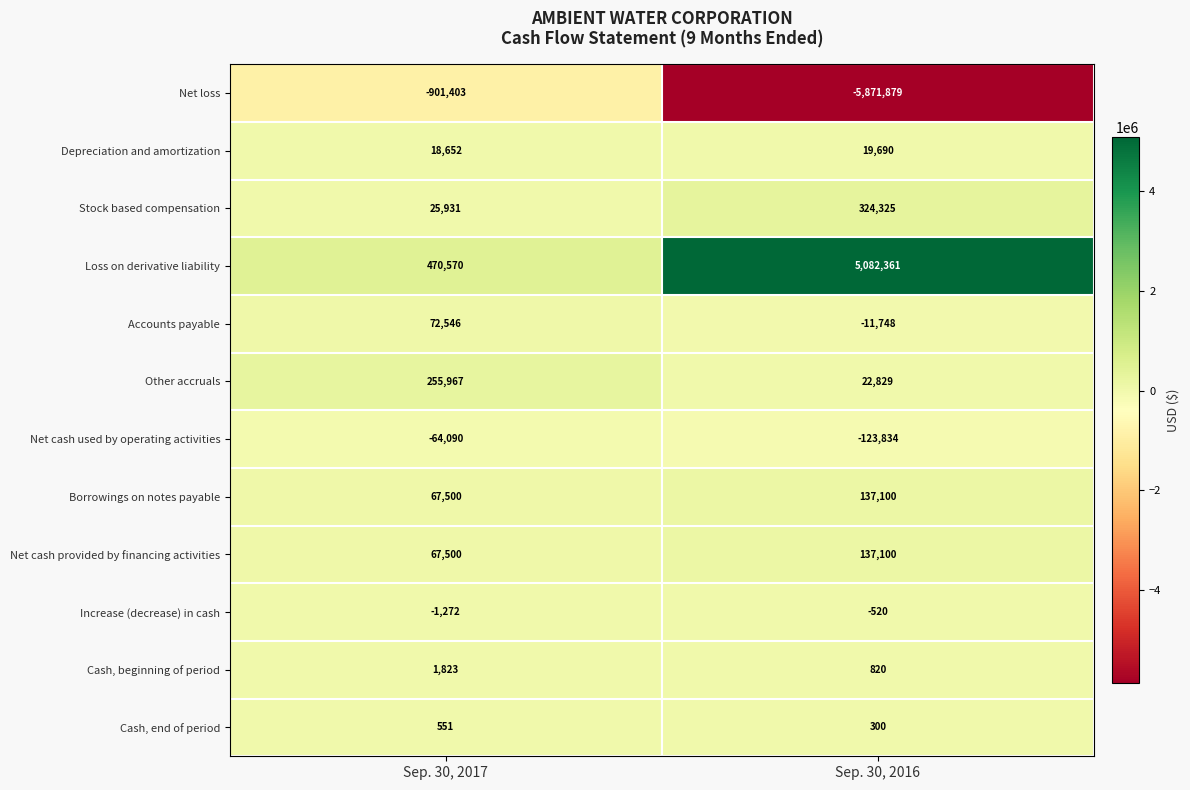

Count the number of categories in the chart.

2